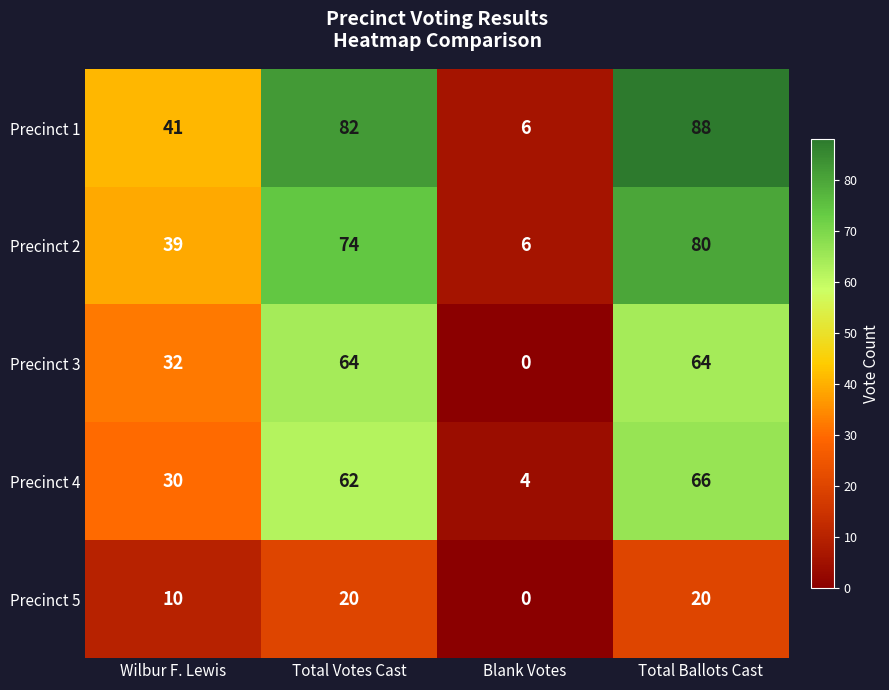

How many distinct data groups are displayed?

5